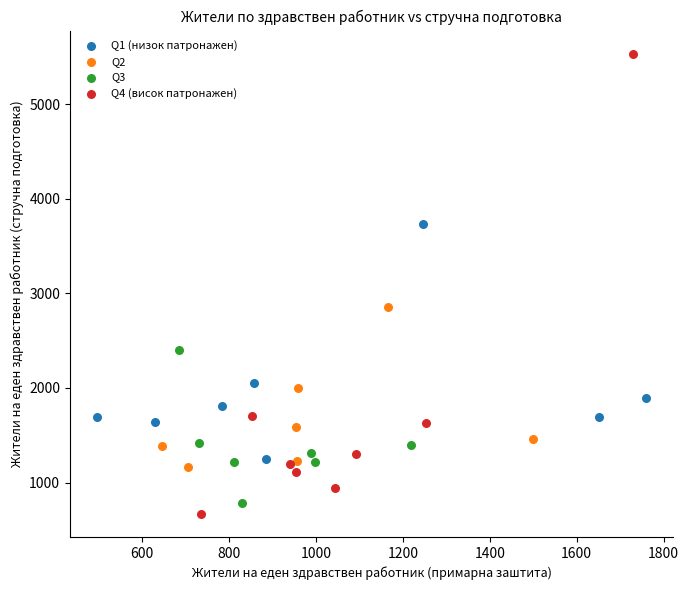

Which series reaches the maximum Y coordinate?

Q4 (висок патронажен)